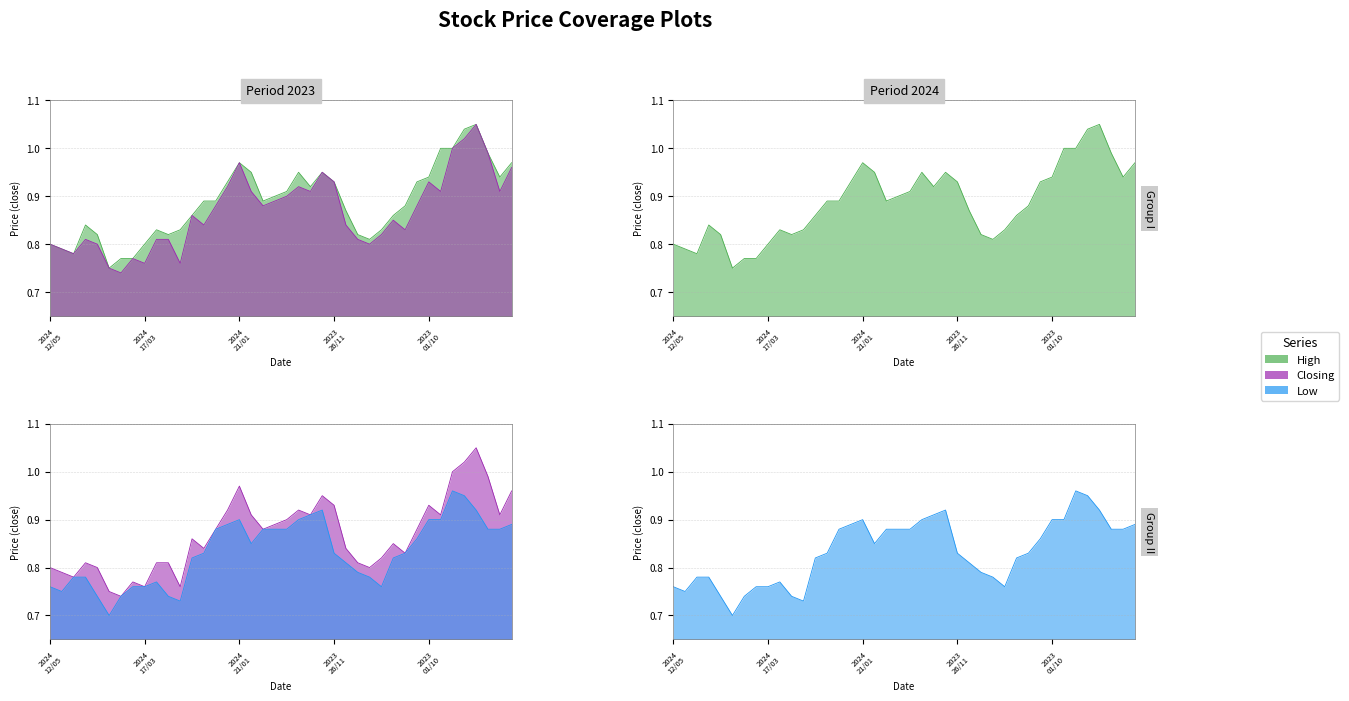

True or false: High and Closing cross at least once.

False